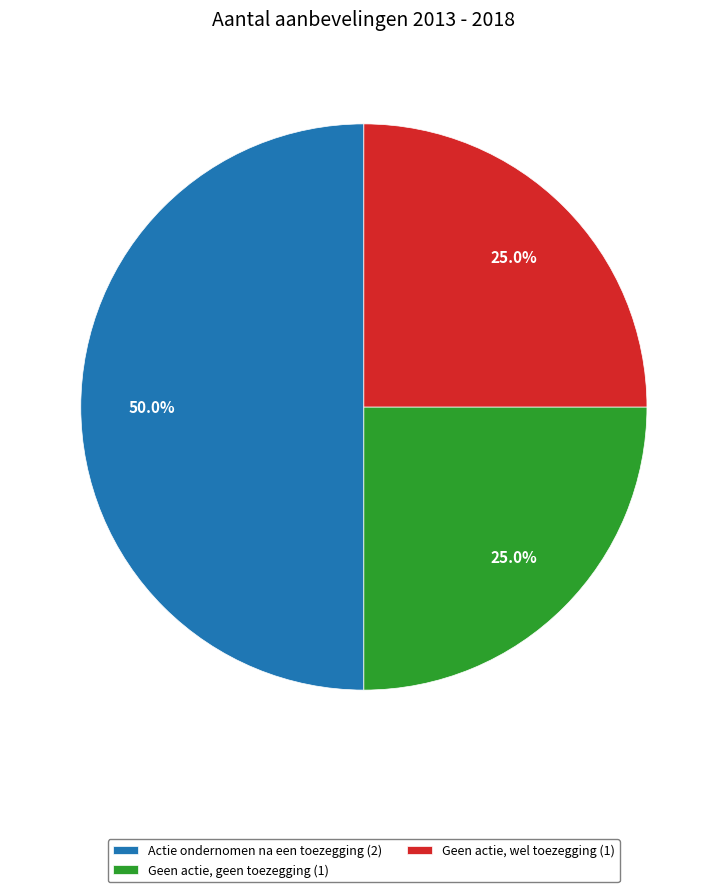

What percentage is NOT represented by Geen actie, wel toezegging (1)?

75.0%